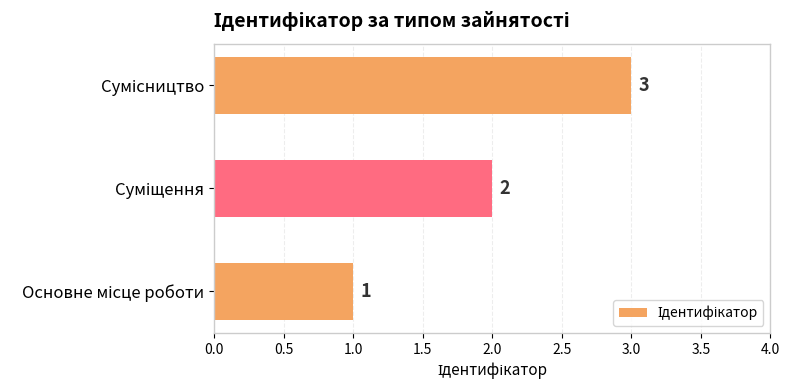

Count the values in the range 1 to 3.

3